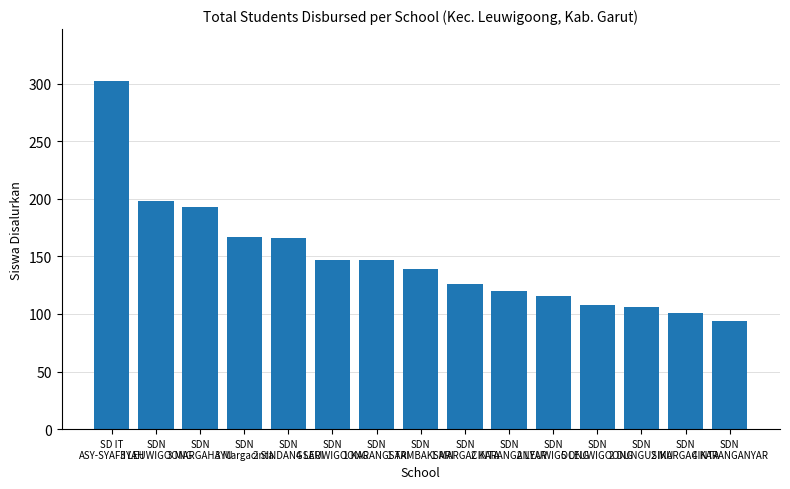

What is the maximum value shown in the chart?

302